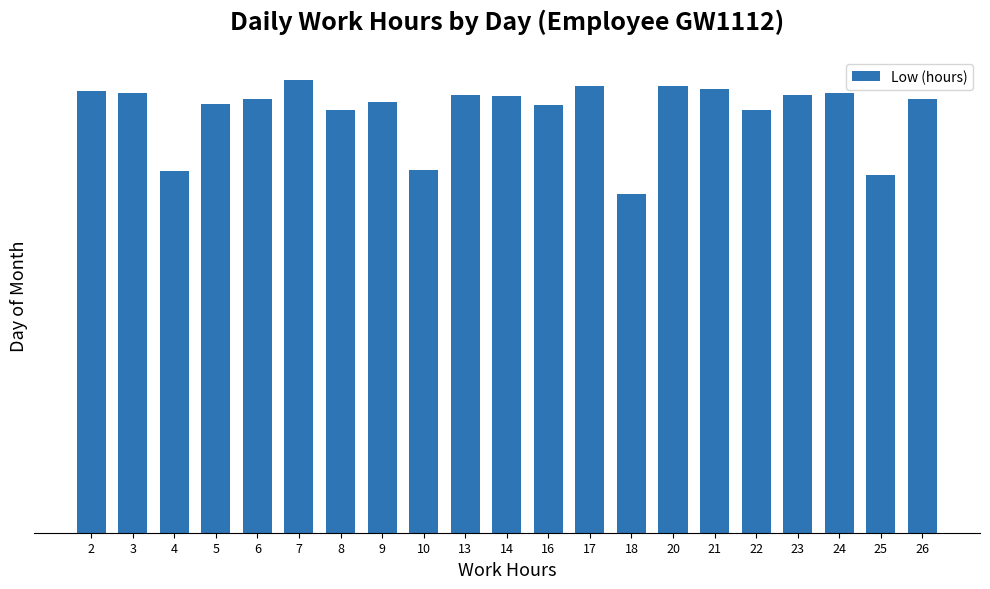

The value at 26 is 16.0. True or false?

False